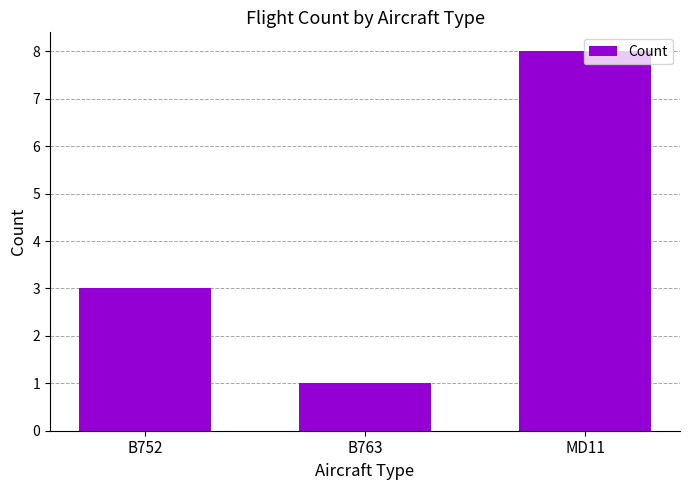

List the labels in order of value, smallest first.

B763, B752, MD11